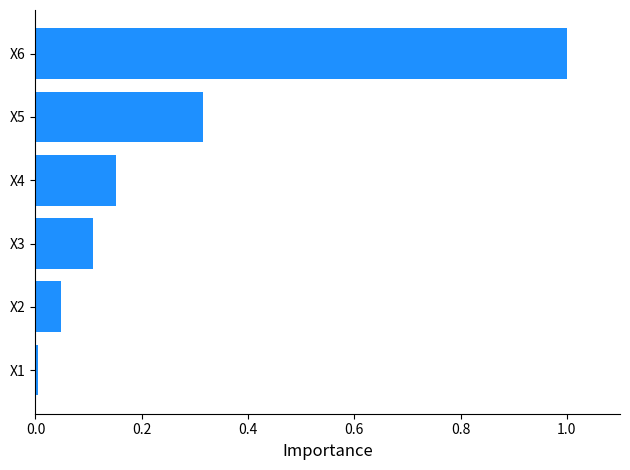

Count the number of data series in this chart.

1